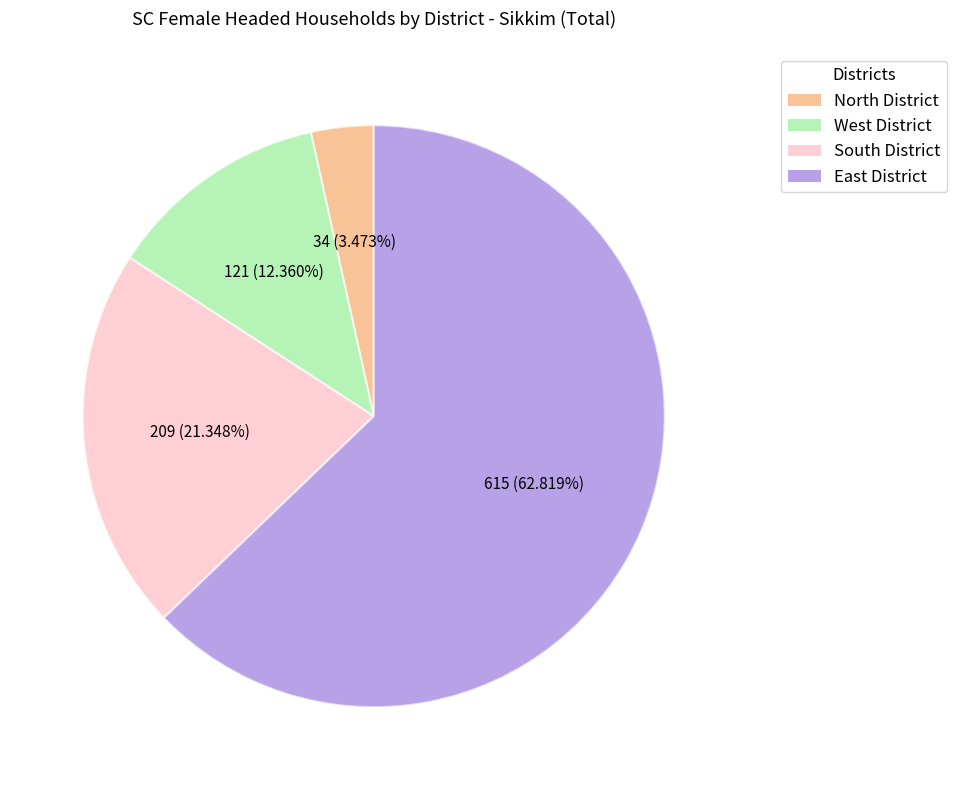

How many segments does this pie chart have?

4